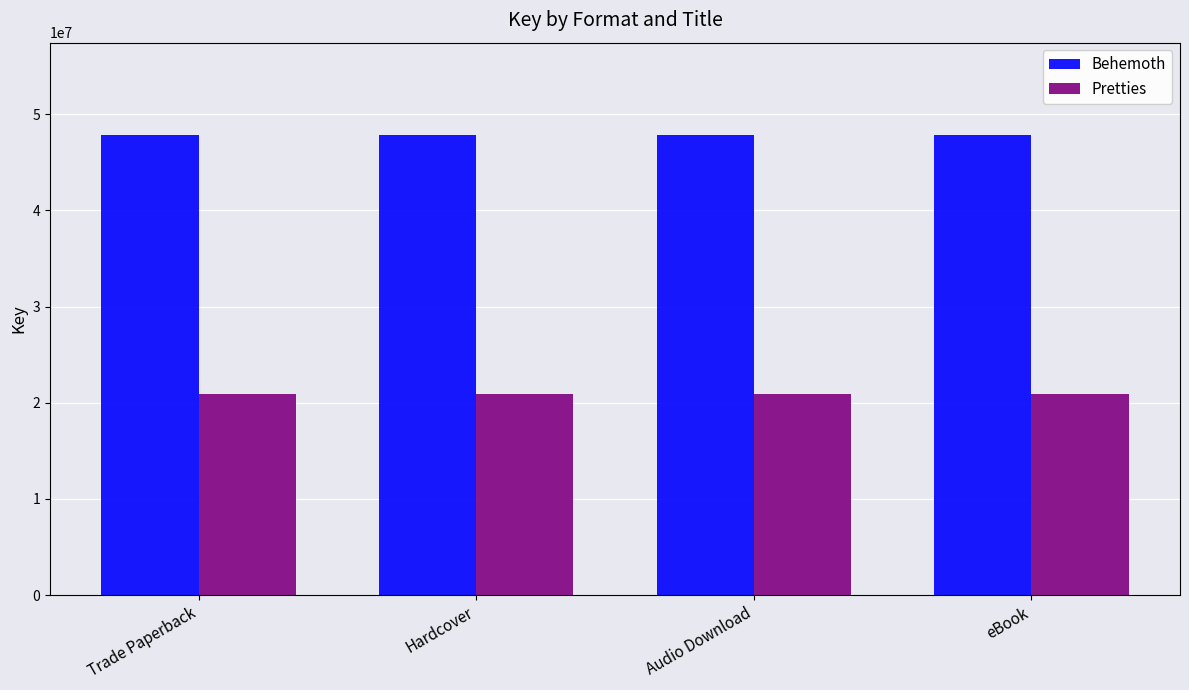

Reading right to left, extract all data points from this chart.

Behemoth: eBook=47860268	Audio Download=47860268	Hardcover=47860268	Trade Paperback=47860268
Pretties: eBook=20870075	Audio Download=20870075	Hardcover=20870075	Trade Paperback=20870075